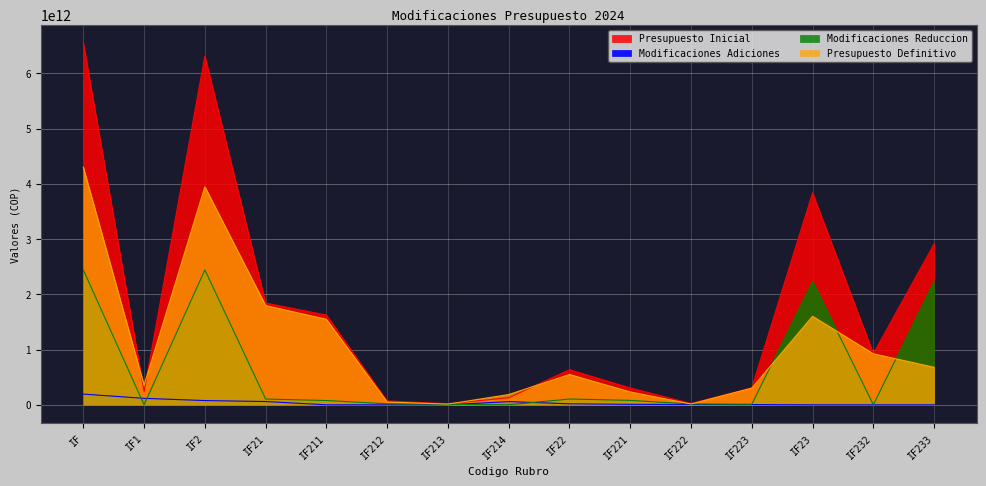

Which series has the largest total across all categories?

Presupuesto Inicial